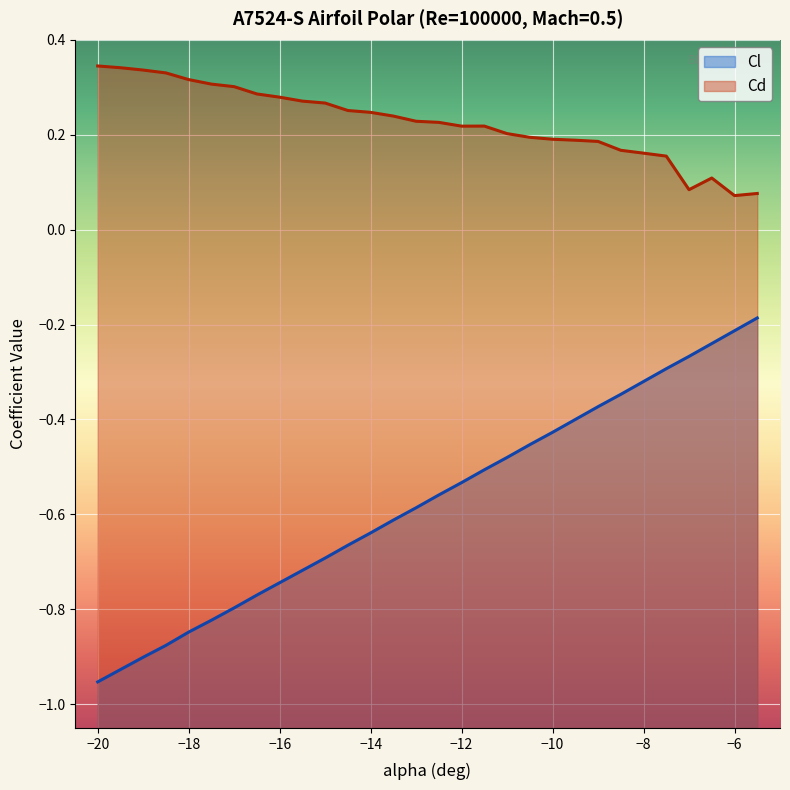

The value of Cl at -9 is -0.4. True or false?

True